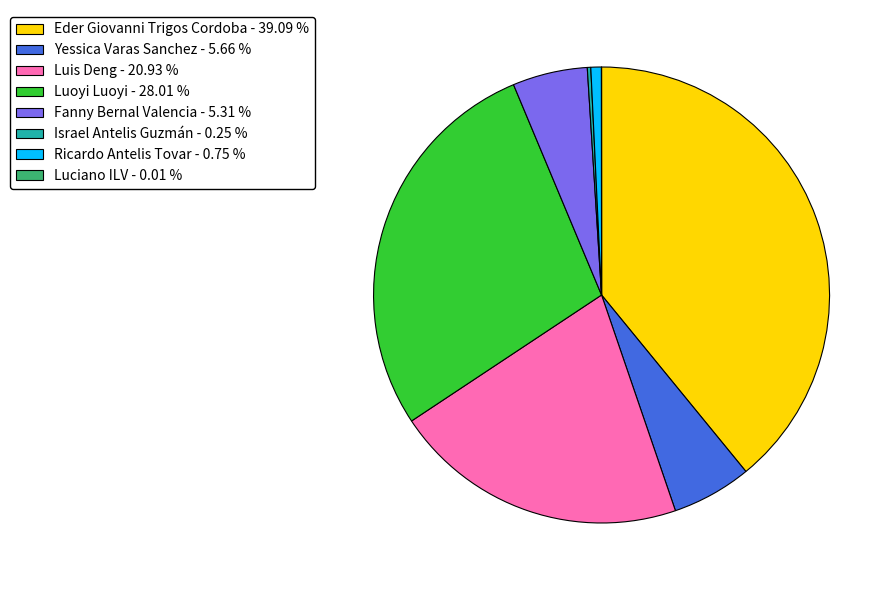

Approximately how many times larger is the value at Eder Giovanni Trigos Cordoba compared to Ricardo Antelis Tovar?

52.5